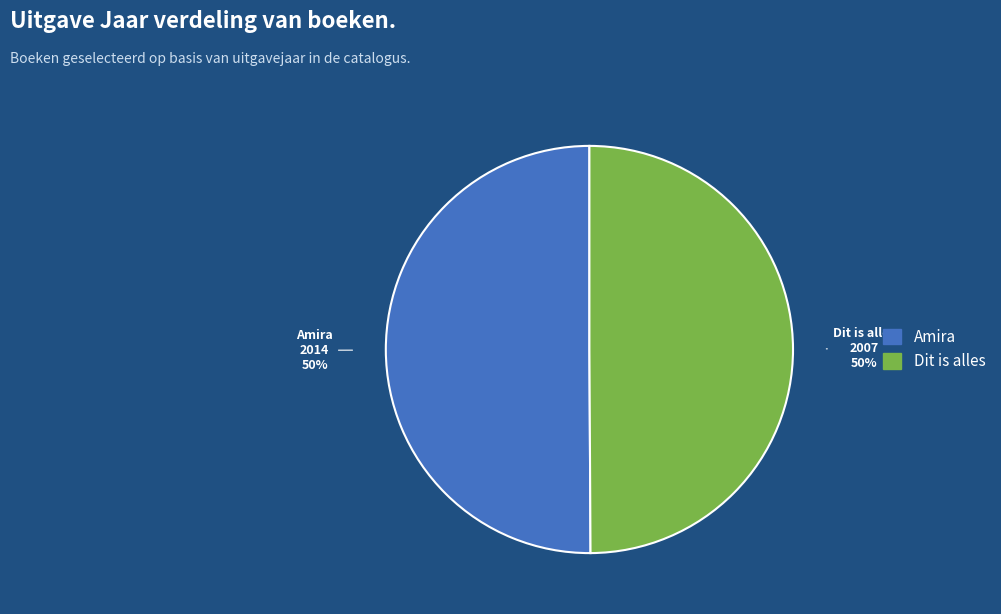

To the nearest percent, what is the average slice percentage?

50%